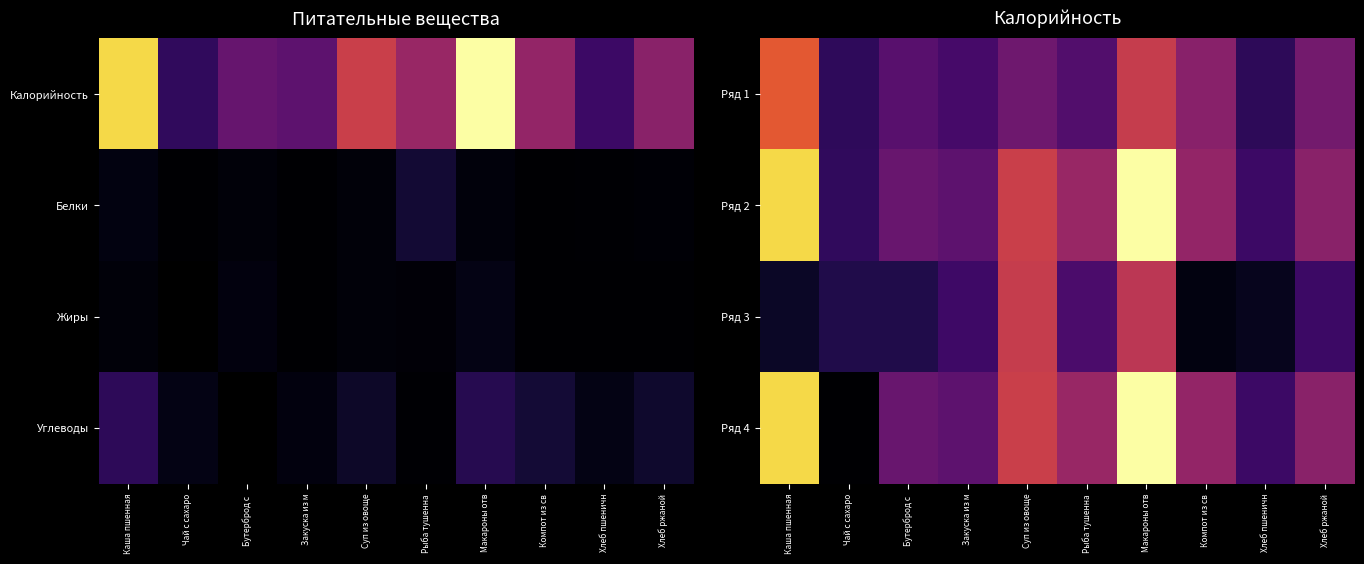

At how many categories does at least one series exceed 14?

10